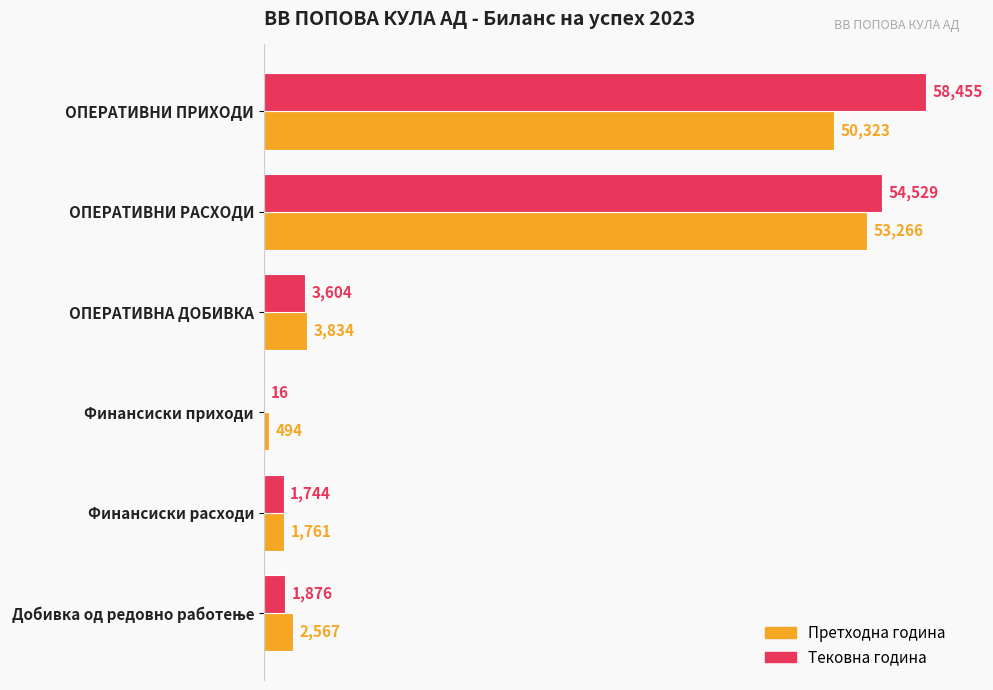

Is it true that Претходна година equals 94708 at ОПЕРАТИВНИ РАСХОДИ?

False